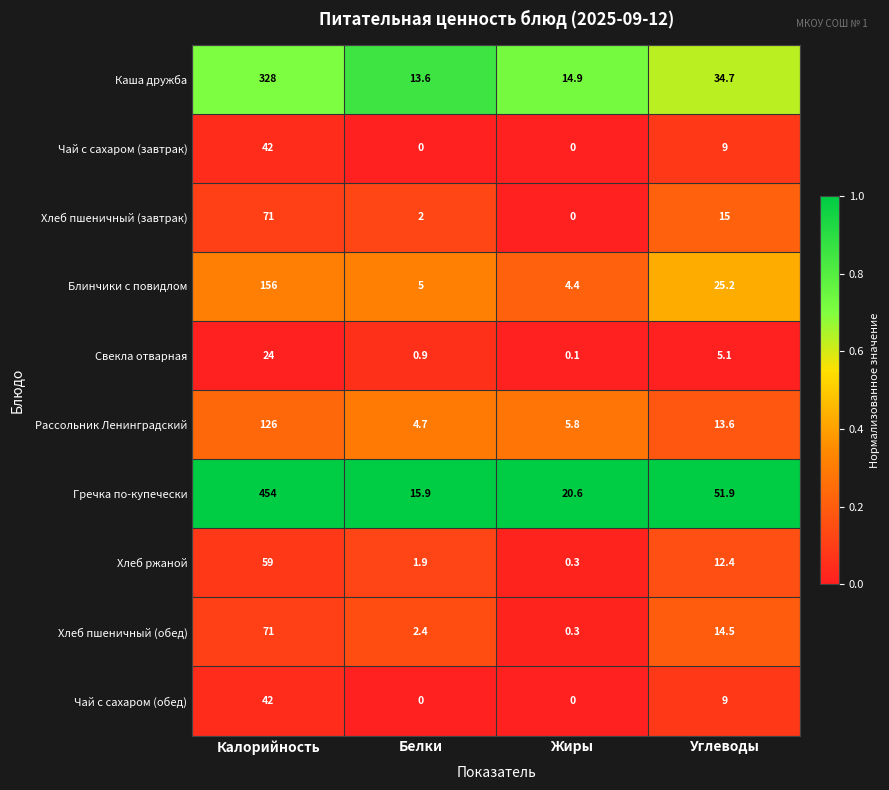

Rank the categories by Каша дружба value from lowest to highest.

Белки, Жиры, Углеводы, Калорийность